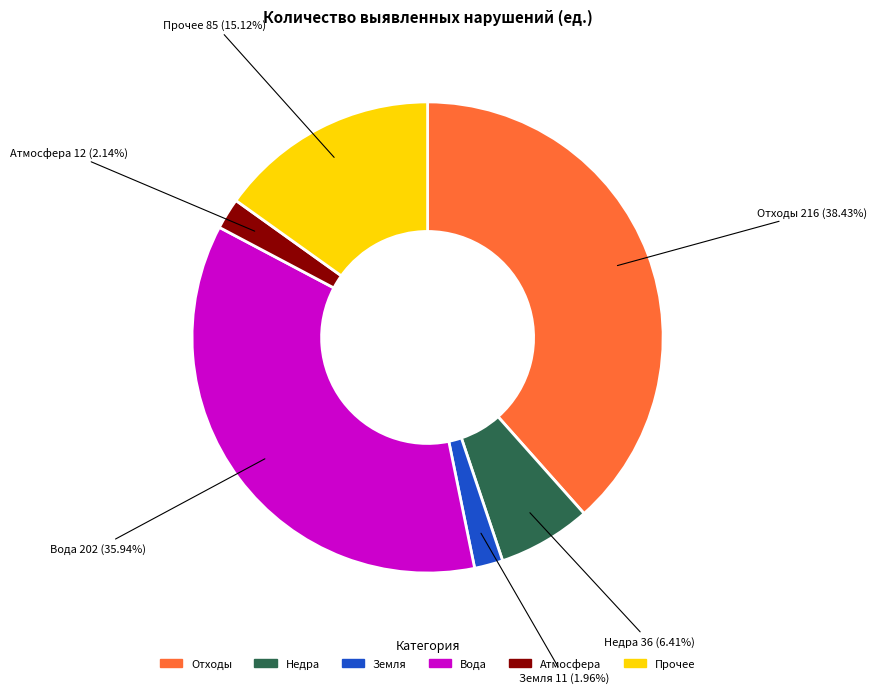

Which category has the biggest portion of the pie?

Отходы